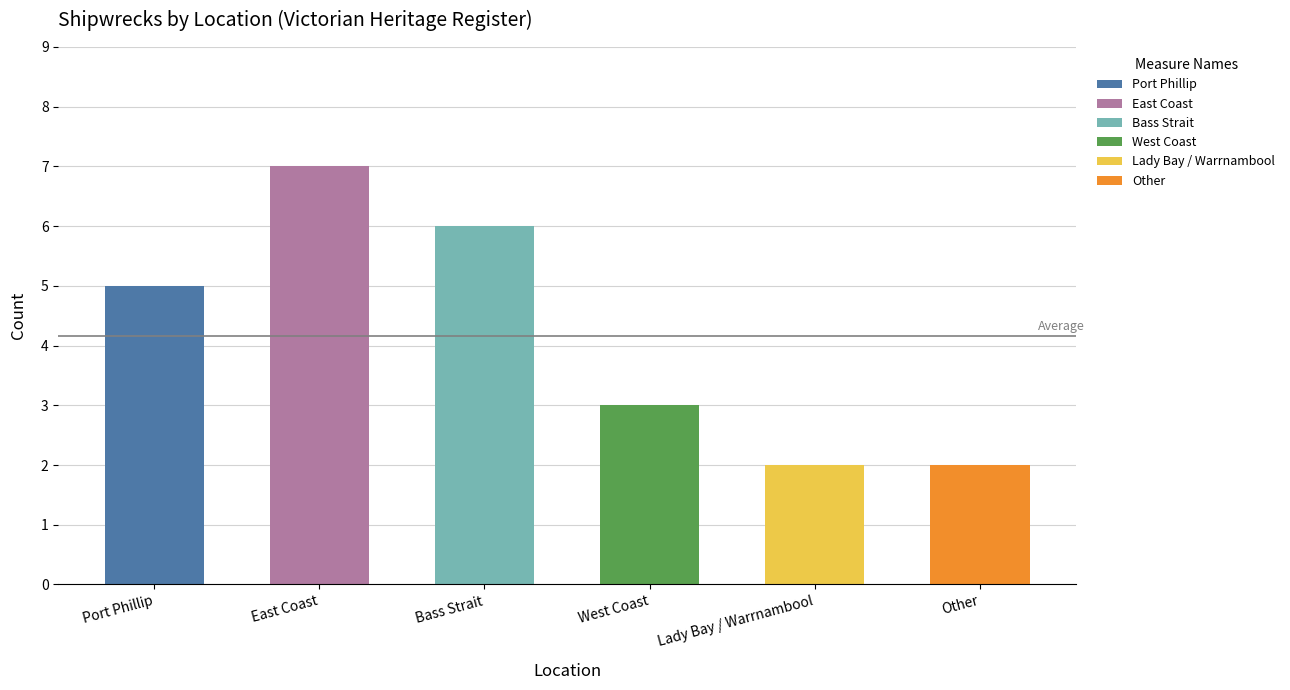

What is the greatest value displayed?

7